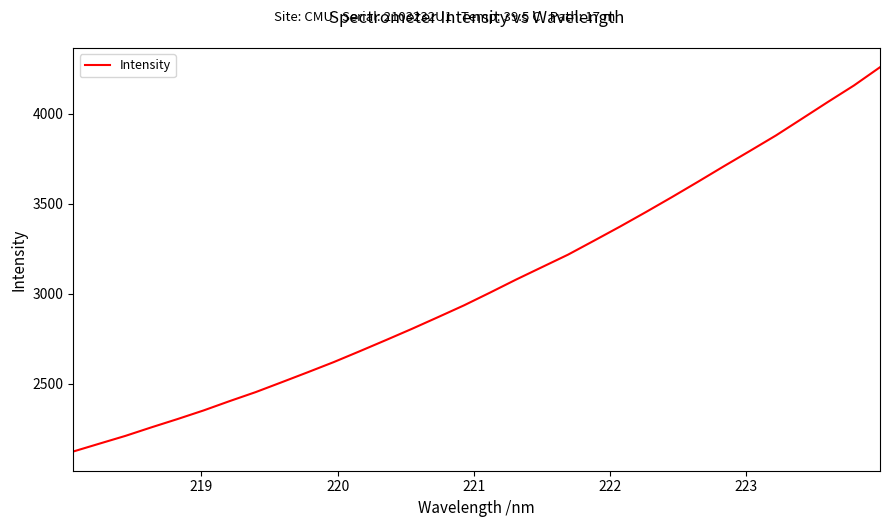

What is the sum of all values?

97541.9